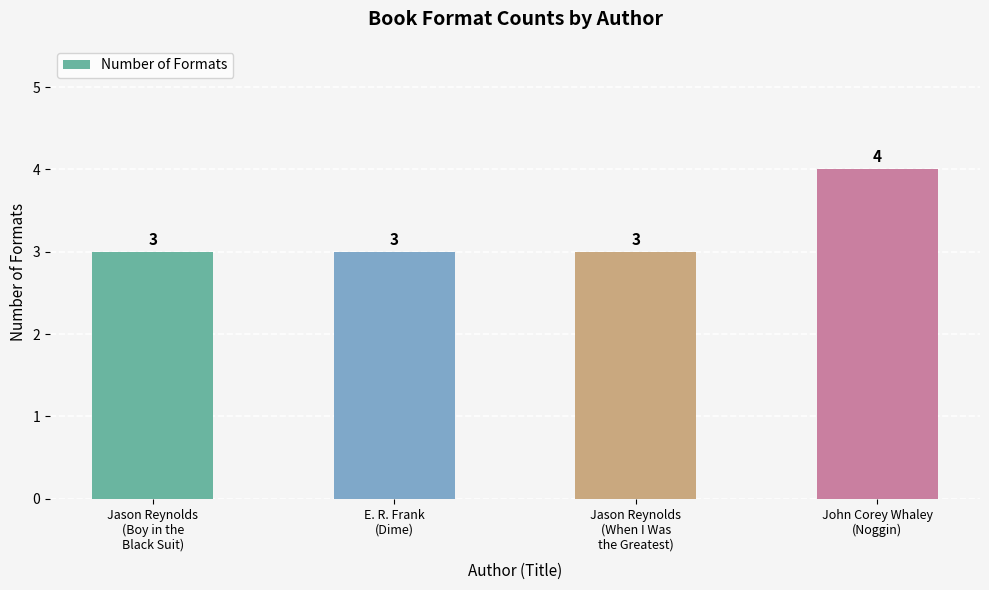

What is the greatest value displayed?

4